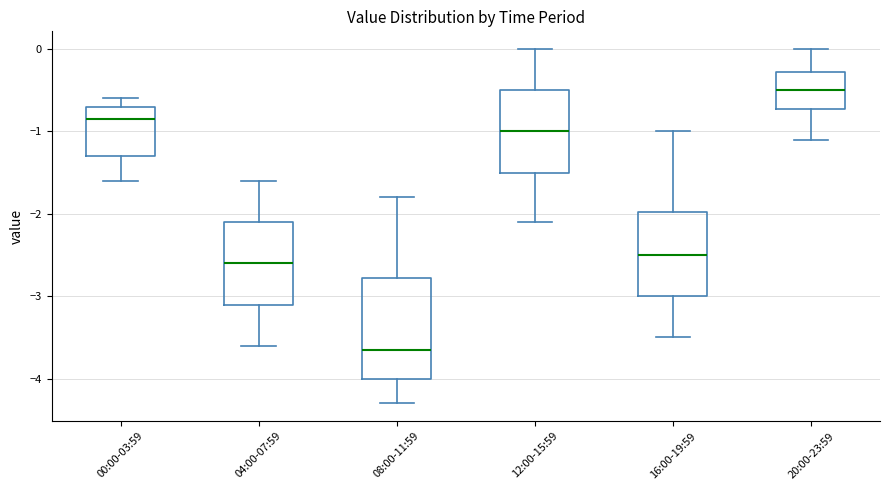

Reading left to right, transcribe this box plot: for each box, give where its median line is, the range the box spans, and where its two whiskers end, as read against the y-axis. The values are not printed on the chart, so give them approximately, as read against the axis.

00:00-03:59: median -0.8, box -1.3 to -0.7, whiskers -1.6 to -0.6
04:00-07:59: median -2.6, box -3.1 to -2.1, whiskers -3.6 to -1.6
08:00-11:59: median -3.6, box -4.0 to -2.8, whiskers -4.3 to -1.8
12:00-15:59: median -1.0, box -1.5 to -0.5, whiskers -2.1 to 0.0
16:00-19:59: median -2.5, box -3.0 to -2.0, whiskers -3.5 to -1.0
20:00-23:59: median -0.5, box -0.7 to -0.3, whiskers -1.1 to 0.0